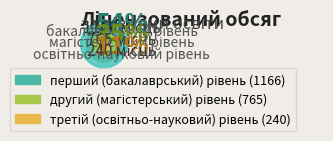

What percentage is the третій (освітньо-науковий) рівень slice, to the nearest percent?

11%